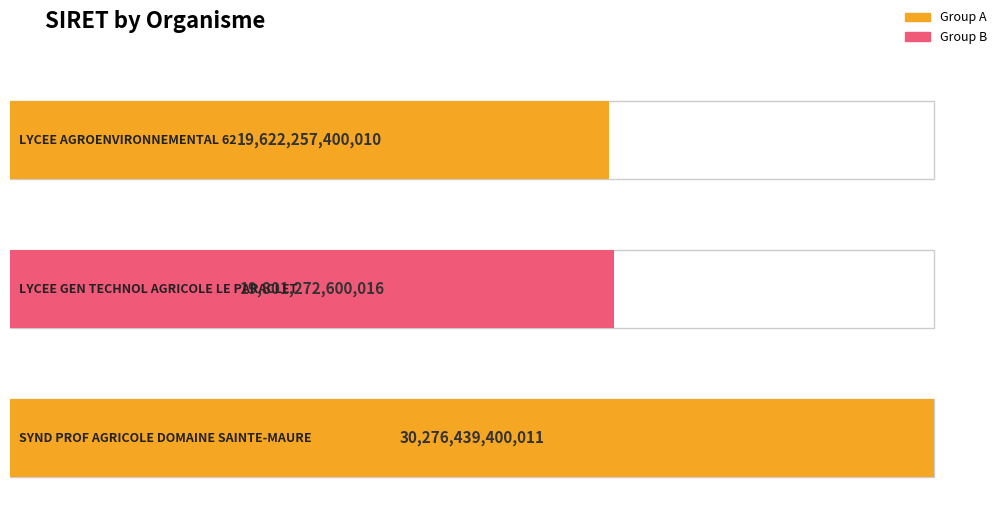

How many categories are shown in the chart?

3